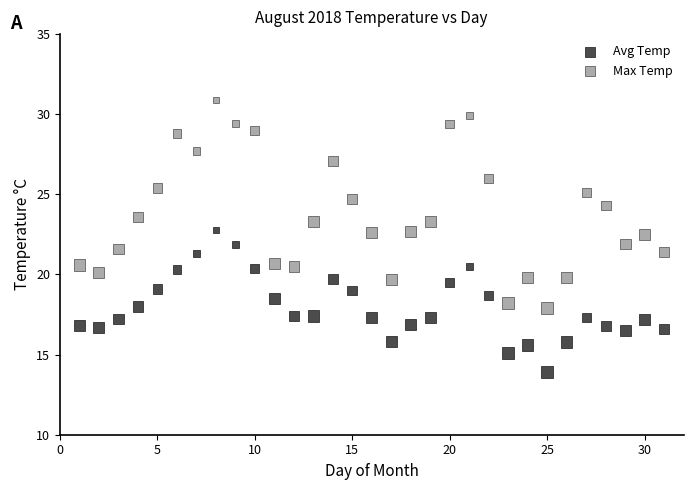

Which series has the largest Y range (max minus min)?

Max Temp